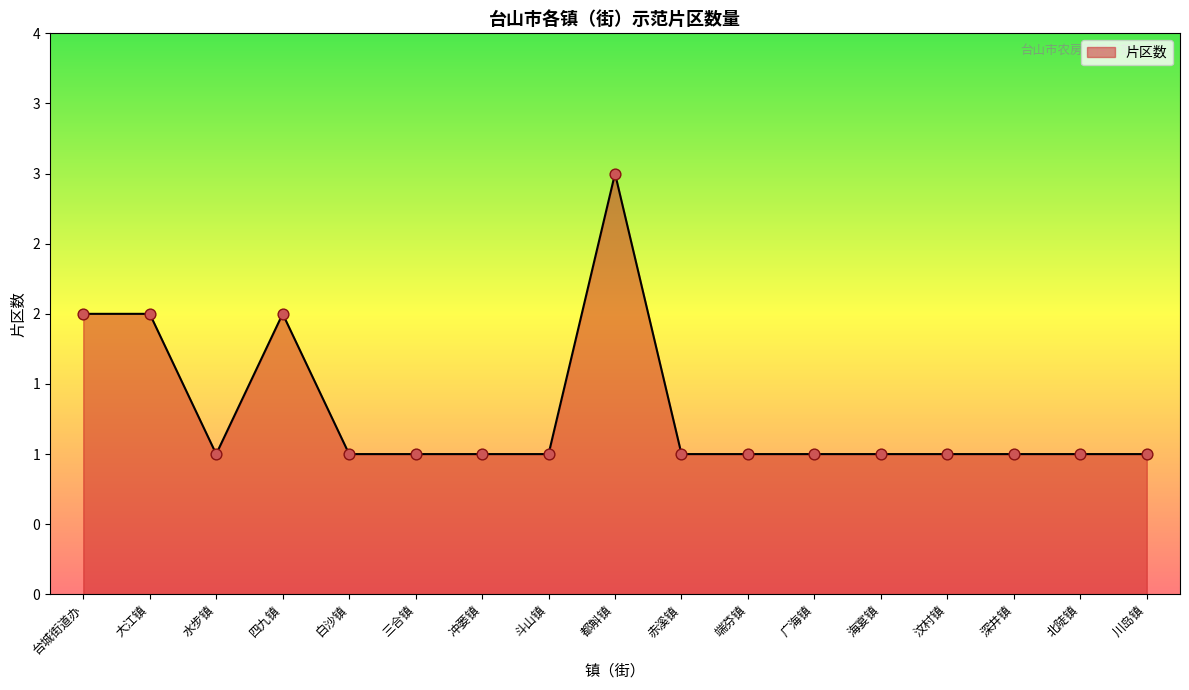

Which has a higher value, 斗山镇 or 都斛镇?

都斛镇